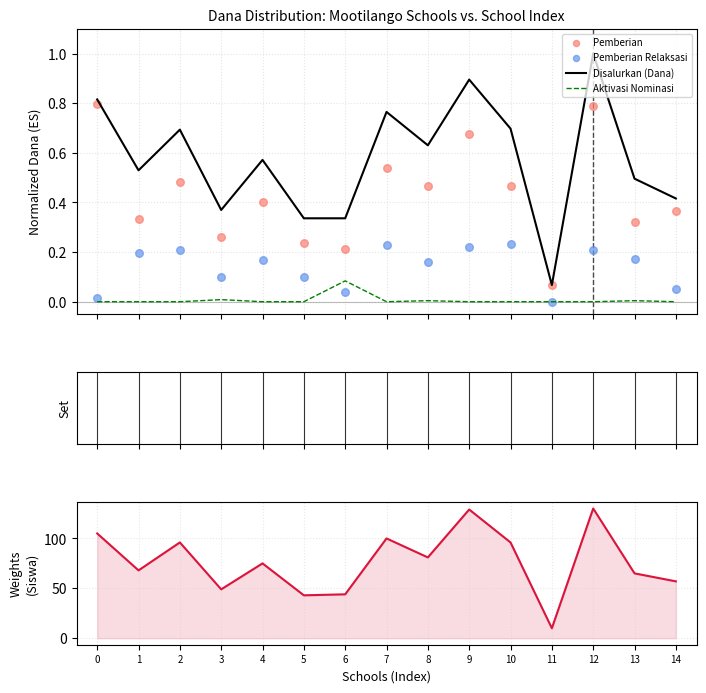

Which series reaches the minimum Y coordinate?

Aktivasi Nominasi